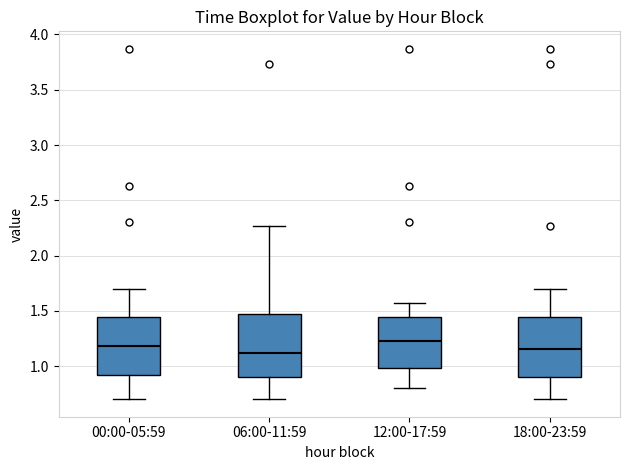

Reading left to right, read every box against the y-axis: the position of its median line, the range the box covers, and the ends of its whiskers. The values are not printed on the chart, so give them approximately, as read against the axis.

00:00-05:59: median 1.20, box 0.90 to 1.45, whiskers 0.70 to 1.70
06:00-11:59: median 1.10, box 0.90 to 1.45, whiskers 0.70 to 2.25
12:00-17:59: median 1.25, box 1.00 to 1.45, whiskers 0.80 to 1.55
18:00-23:59: median 1.15, box 0.90 to 1.45, whiskers 0.70 to 1.70